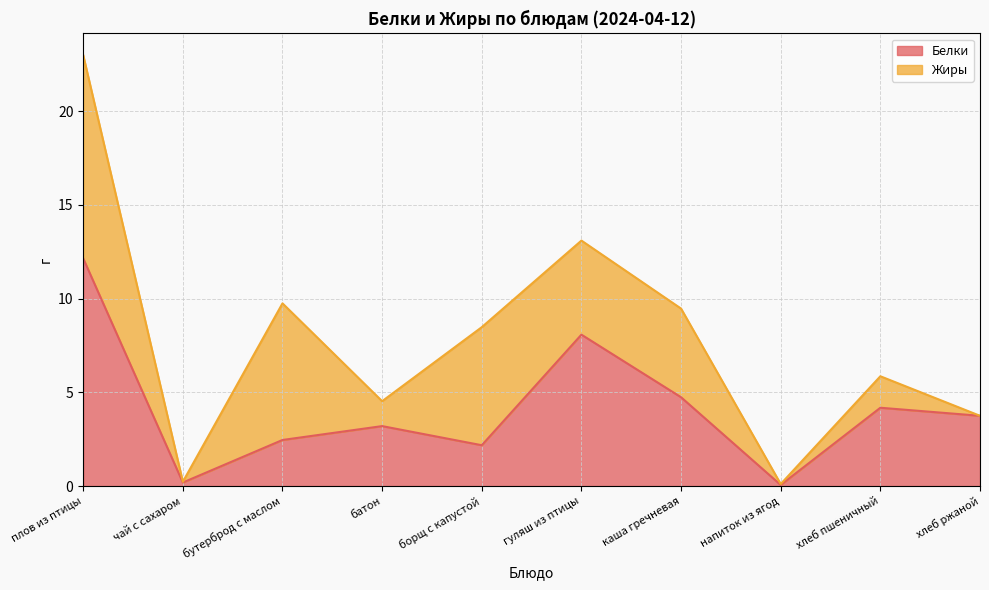

What is the total value across all series at каша гречневая?

9.5